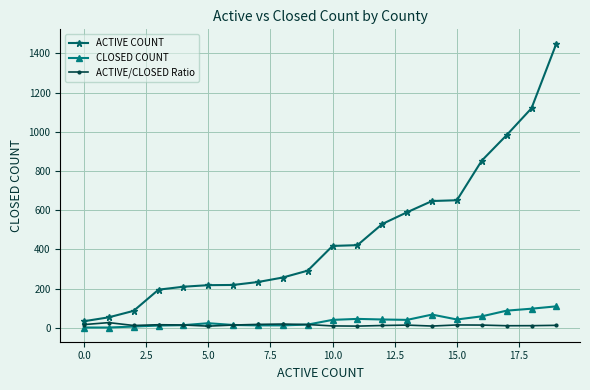

Is this an area chart (filled region under the line)?

No